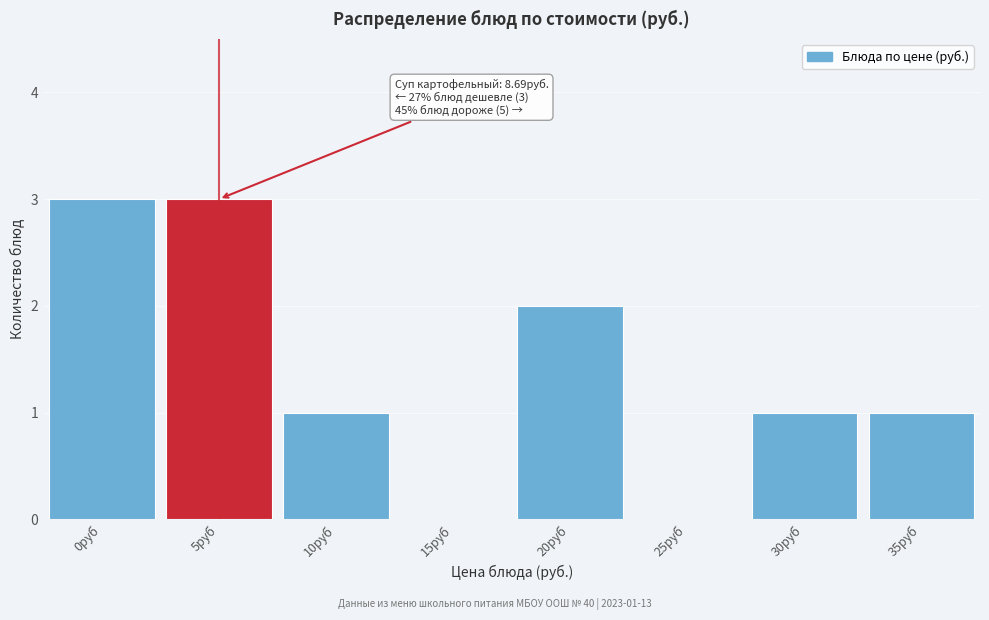

Reading left to right, extract all data points from this chart.

0руб=3	5руб=3	10руб=1	15руб=0	20руб=2	25руб=0	30руб=1	35руб=1